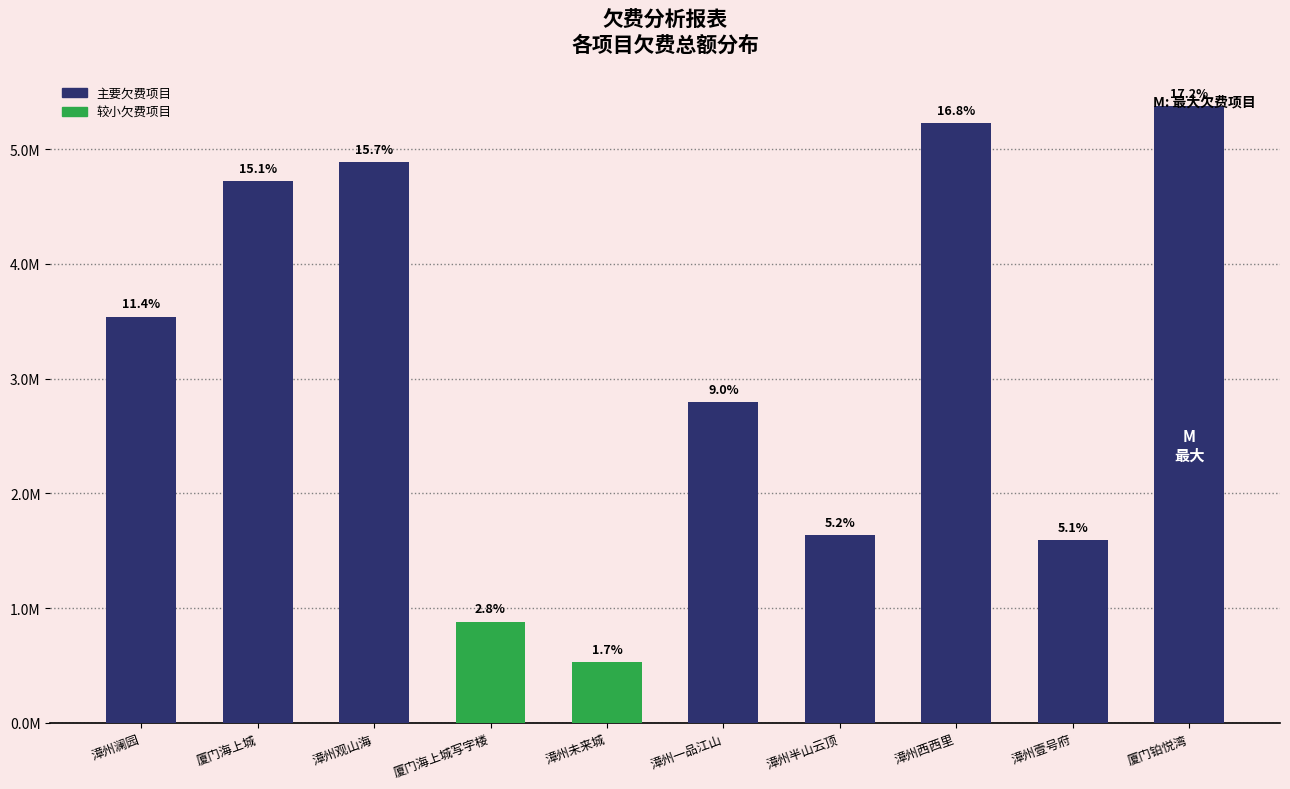

Are the bars horizontal?

No